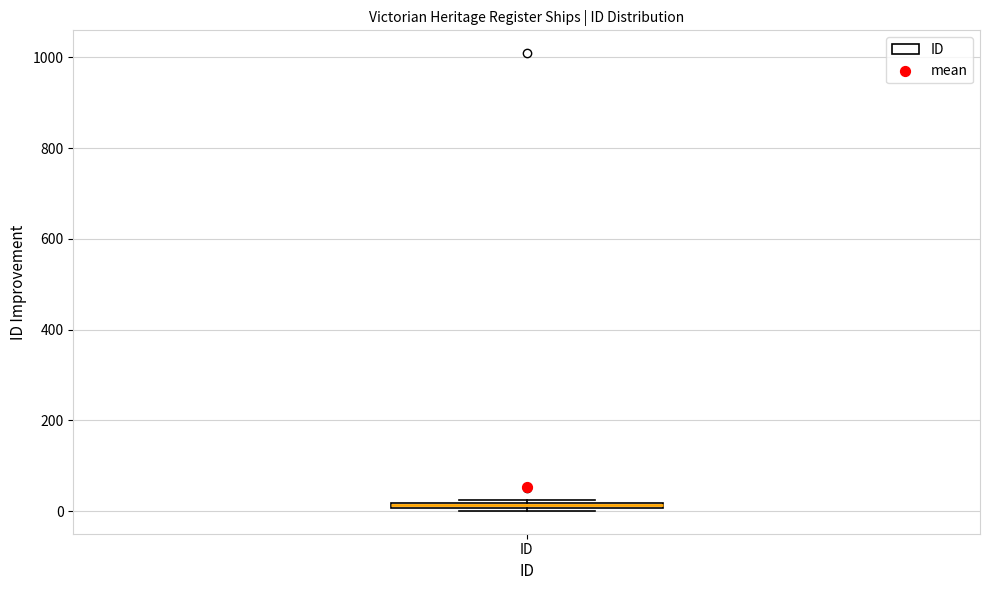

Where is the lower edge of the box for ID on the y-axis? The values are not printed on the chart, so give them approximately, as read against the axis.

0